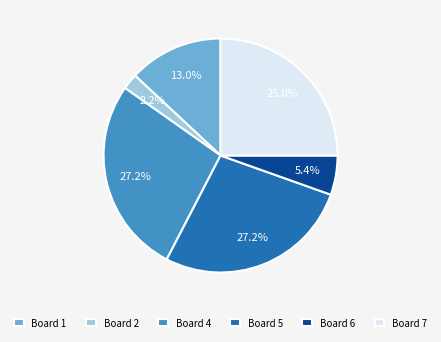

What is the ratio of the value at Board 5 to the value at Board 1?

2.1